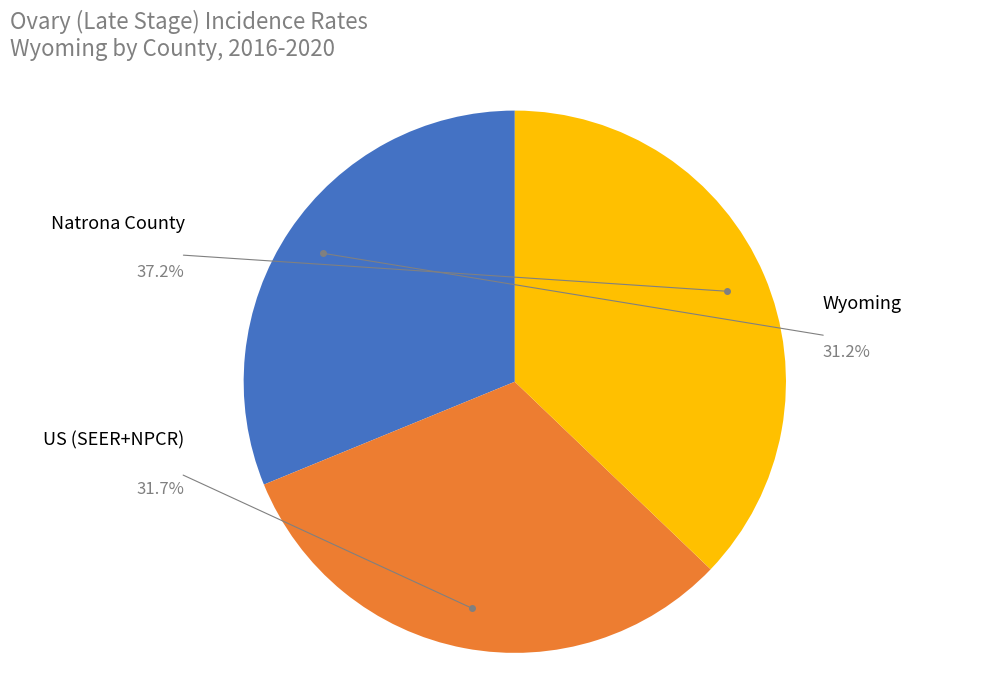

To the nearest percent, what is the difference between the Natrona County and US (SEER+NPCR) slice percentages?

6%